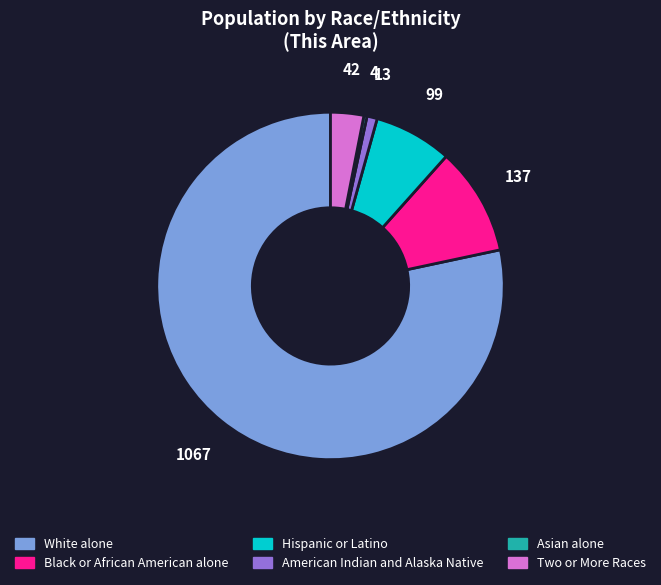

Which slice is the smallest?

Asian alone